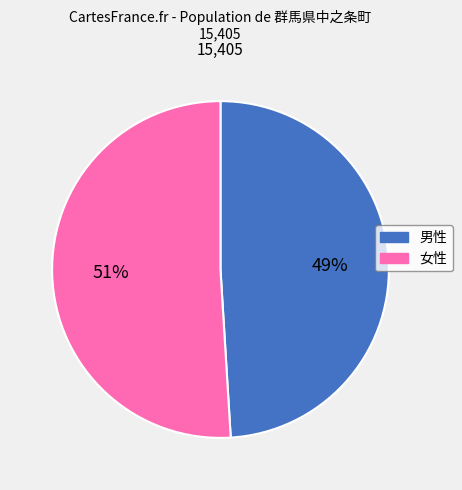

Between 女性 and 男性, which is larger?

女性